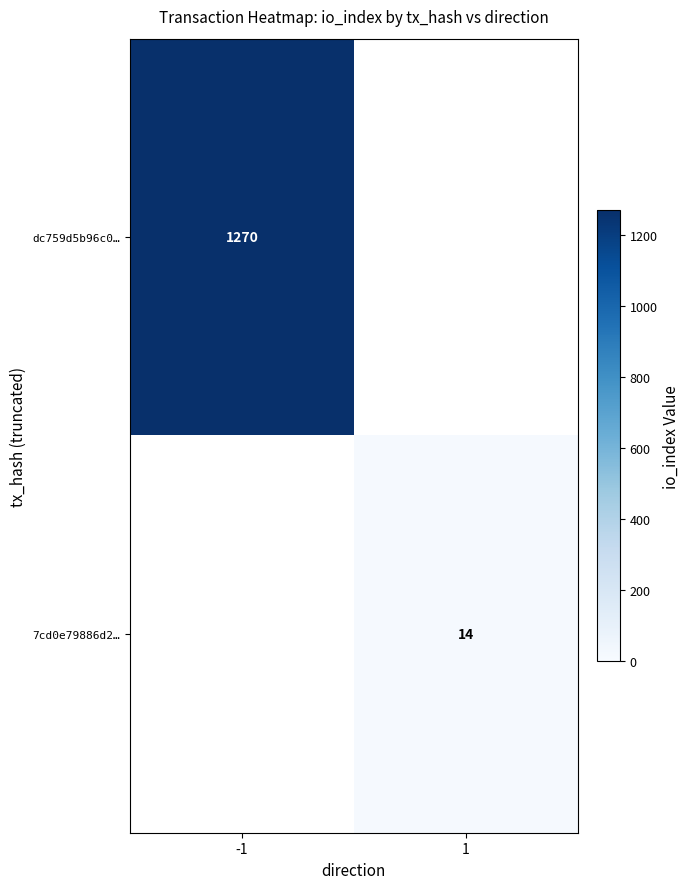

The value of dc759d5b96c0… at -1 is 1270. True or false?

True